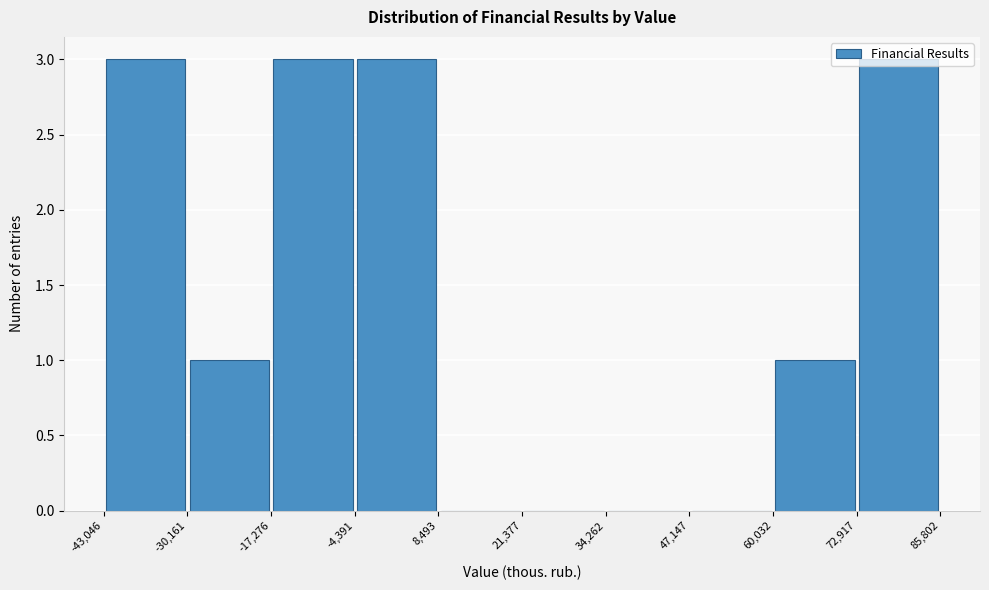

Reading left to right, list every bar in this chart as the range it spans on the x-axis followed by its height. The values are not printed on the chart, so give them approximately, as read against the axis.

-43,046 to -30,161: 3
-30,161 to -17,276: 1
-17,276 to -4,391: 3
-4,391 to 8,493: 3
8,493 to 21,377: 0
21,377 to 34,262: 0
34,262 to 47,147: 0
47,147 to 60,032: 0
60,032 to 72,917: 1
72,917 to 85,802: 3